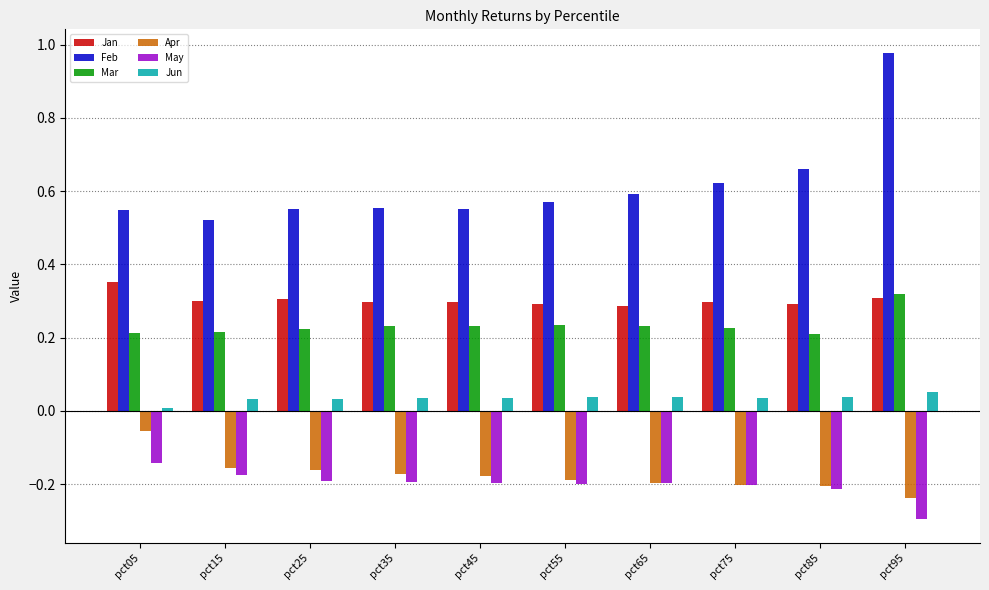

Where is Feb nearest to the value 0?

pct15